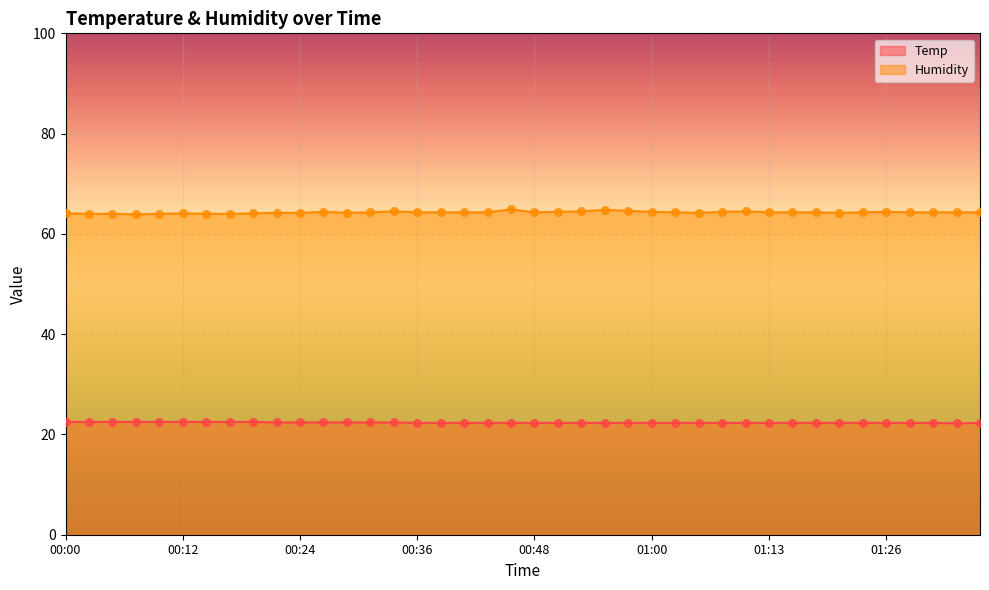

Which series contains the highest Y value?

Humidity